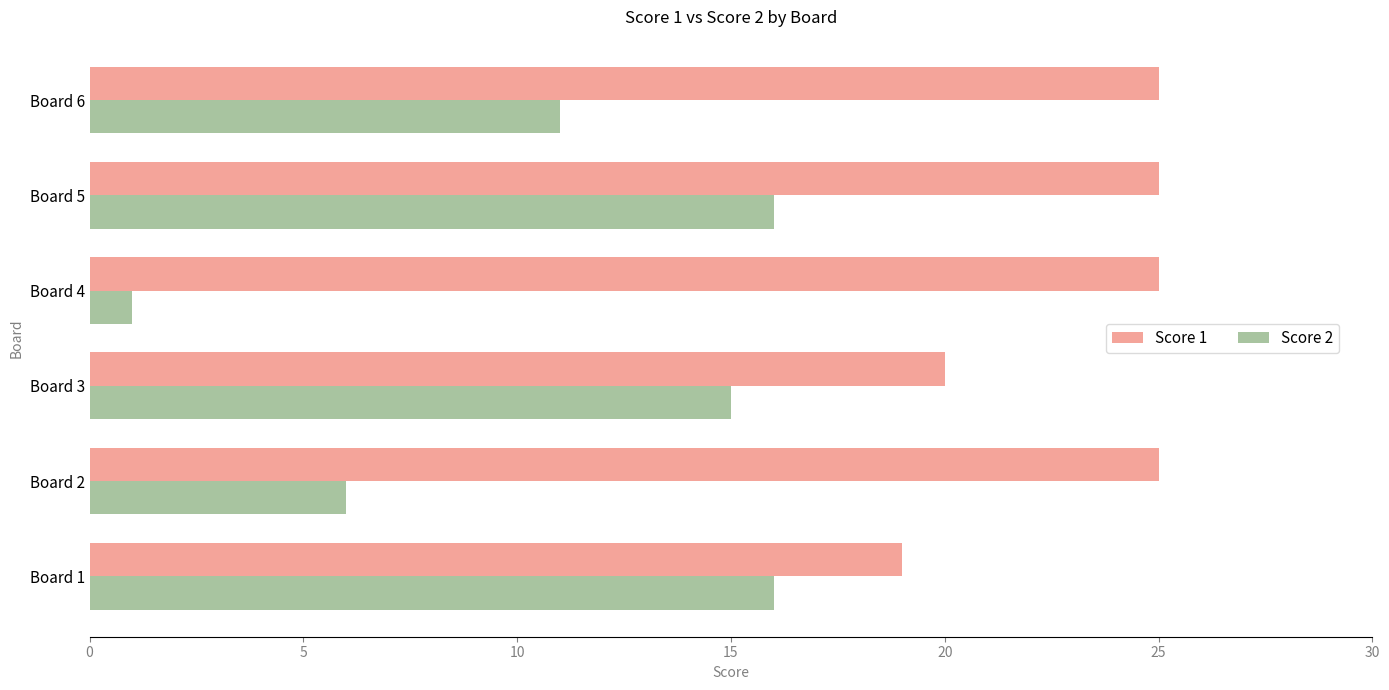

How many Score 1 values are between 20 and 25?

5